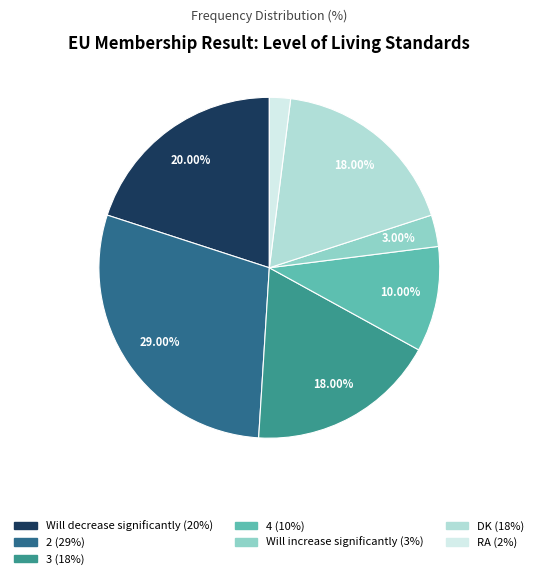

Does any single category account for the majority?

No